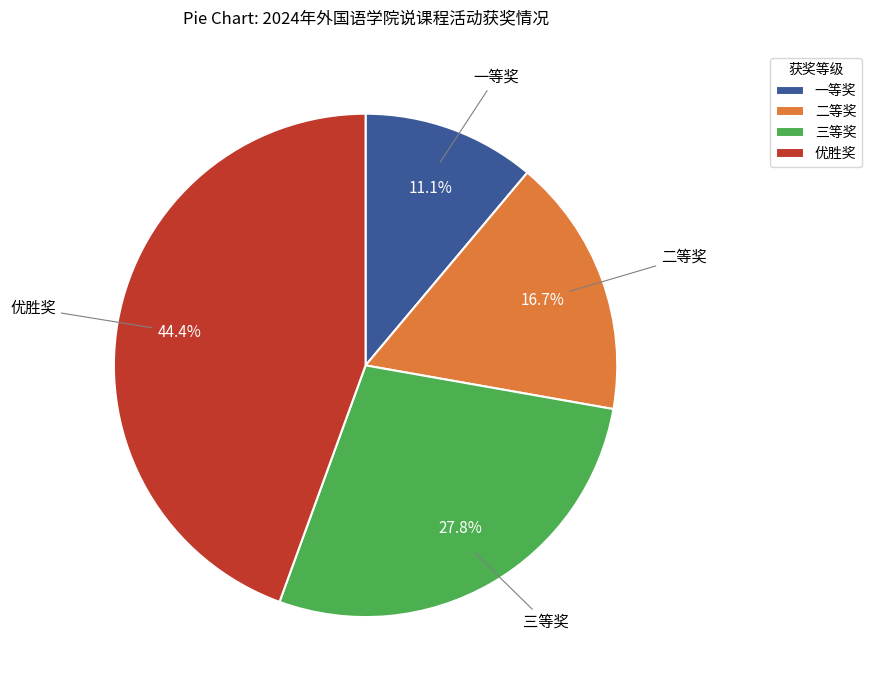

To the nearest percent, what is the combined percentage of 三等奖 and 一等奖?

39%